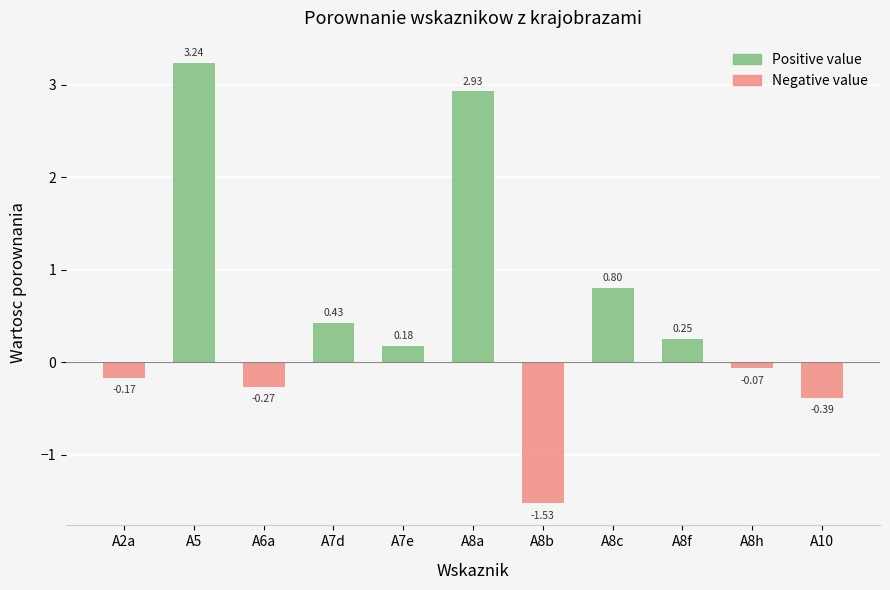

The value of Negative value at A8b is -2.5. True or false?

False